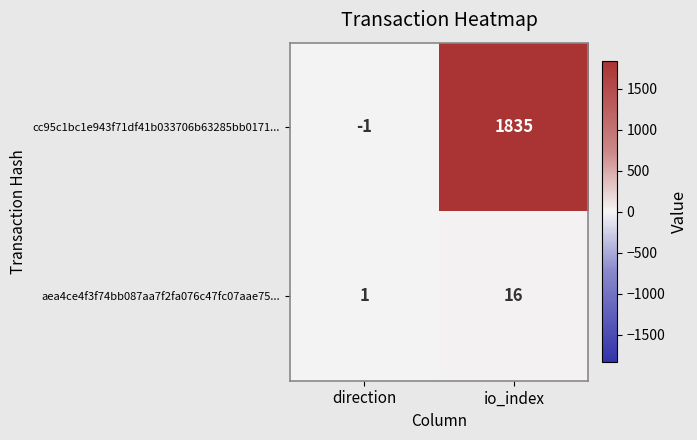

True or false: cc95c1bc1e943f71df41b033706b63285bb0171... has a value of -1 at direction.

True